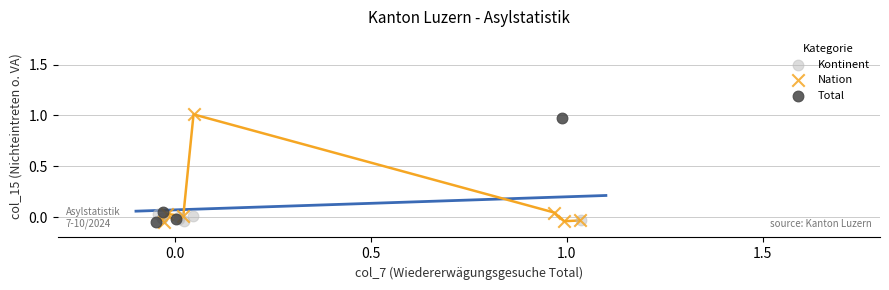

What are all the series names shown in the legend?

Total, Nation, Kontinent